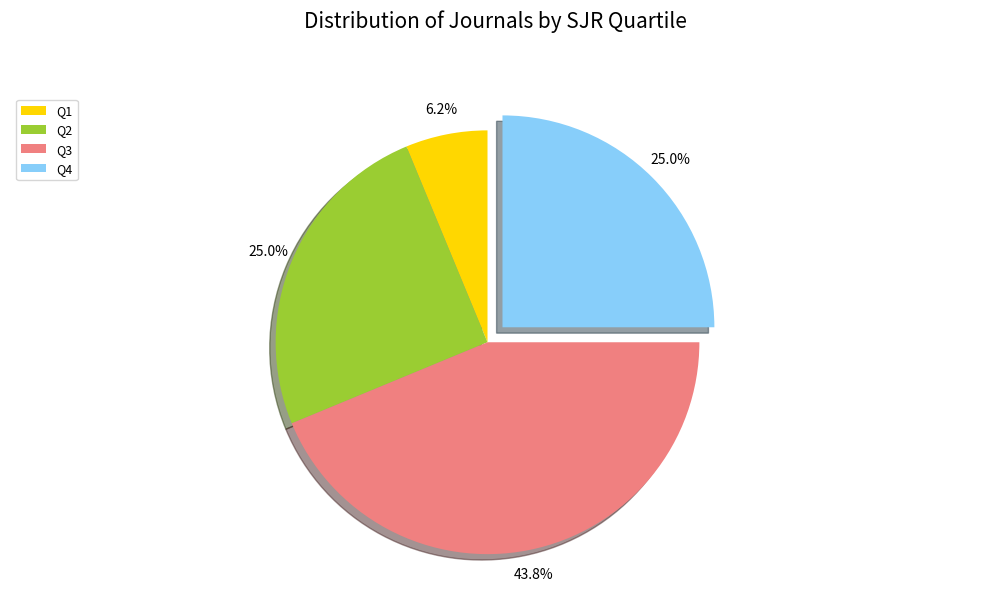

True or false: Q1 accounts for 1% of the total.

False